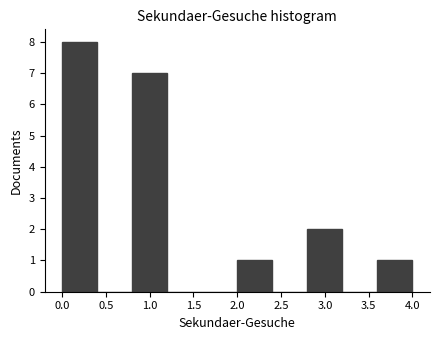

Reading left to right, list every bar in this chart as the range it spans on the x-axis followed by its height. The values are not printed on the chart, so give them approximately, as read against the axis.

0.0 to 0.4: 8
0.4 to 0.8: 0
0.8 to 1.2: 7
1.2 to 1.6: 0
1.6 to 2.0: 0
2.0 to 2.4: 1
2.4 to 2.8: 0
2.8 to 3.2: 2
3.2 to 3.6: 0
3.6 to 4.0: 1